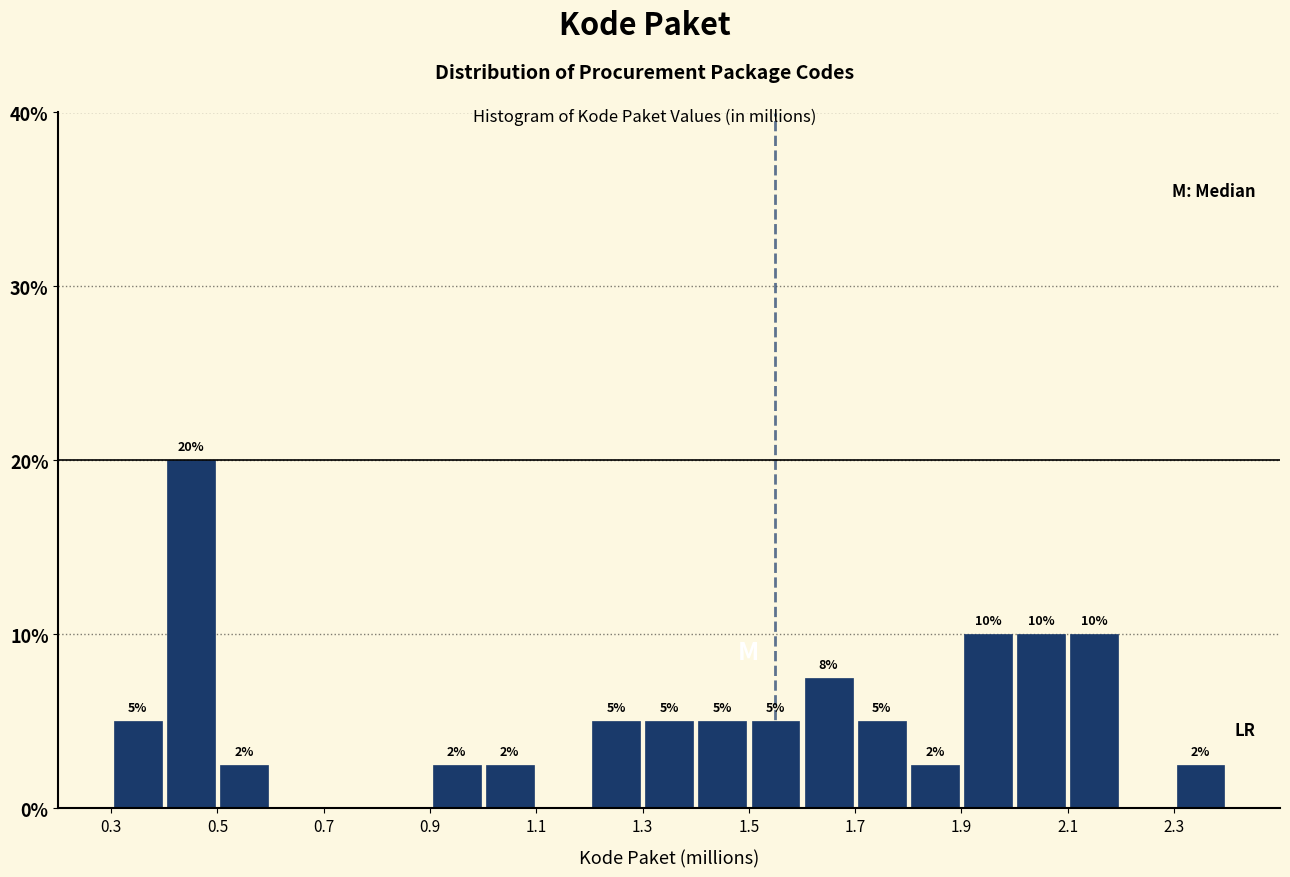

Which range on the x-axis has the tallest bar?

0.4 to 0.5